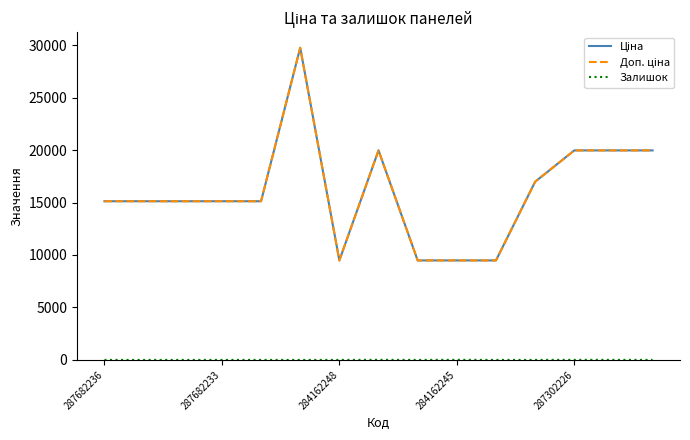

Which series has the largest total across all categories?

Ціна